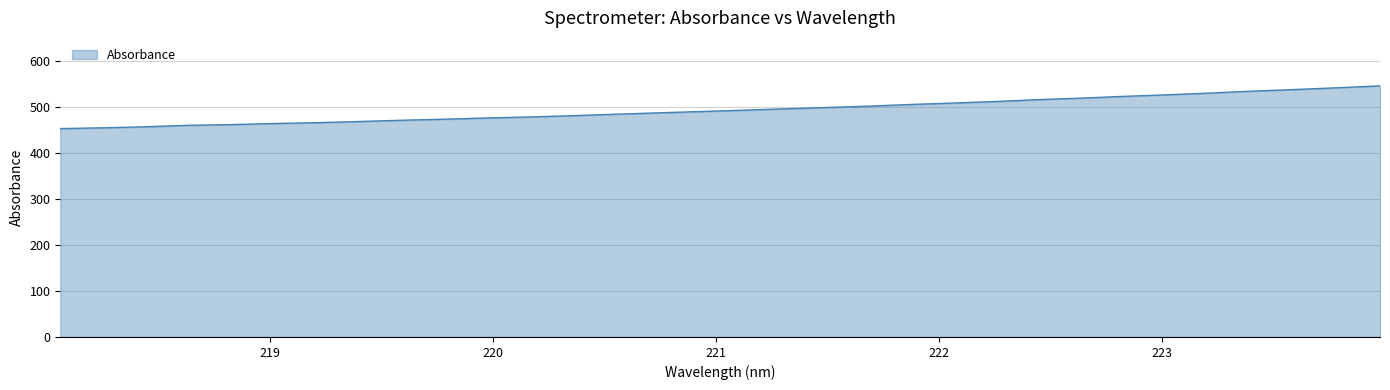

What is the difference between the maximum and minimum values?

92.9